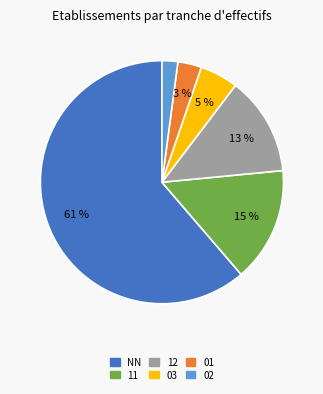

To the nearest percent, what is the average slice percentage?

17%